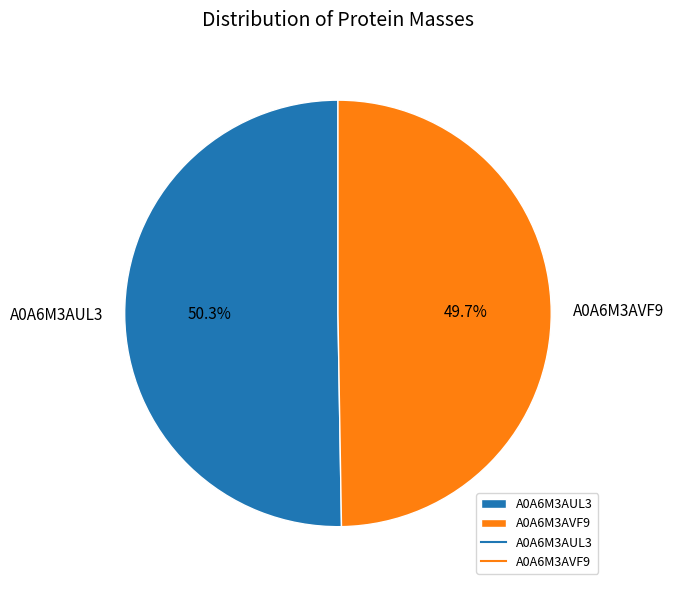

Rank the categories by value from lowest to highest.

A0A6M3AVF9, A0A6M3AUL3